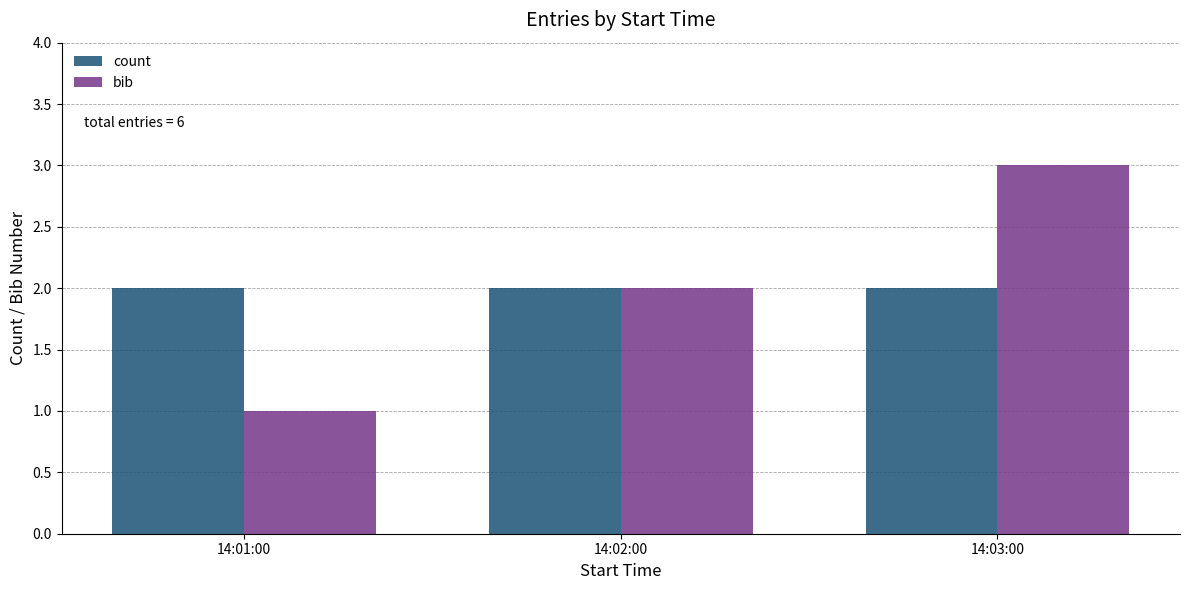

Between 14:02:00 and 14:03:00, which series saw the biggest shift?

bib